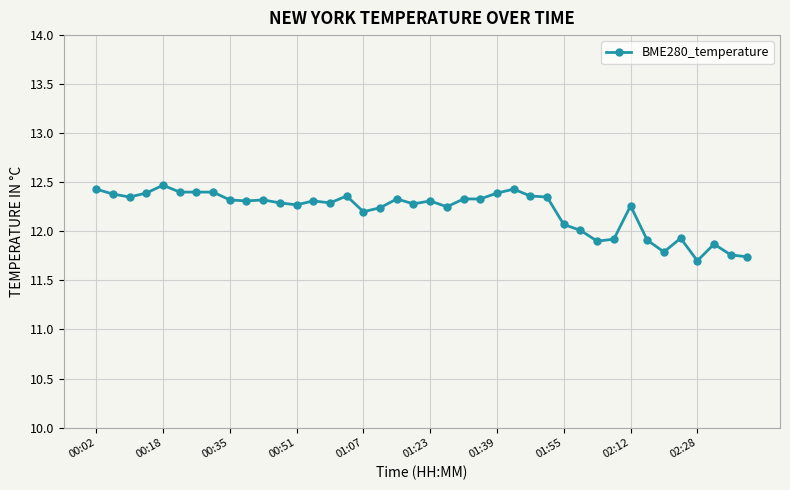

What is the maximum value shown in the chart?

12.5